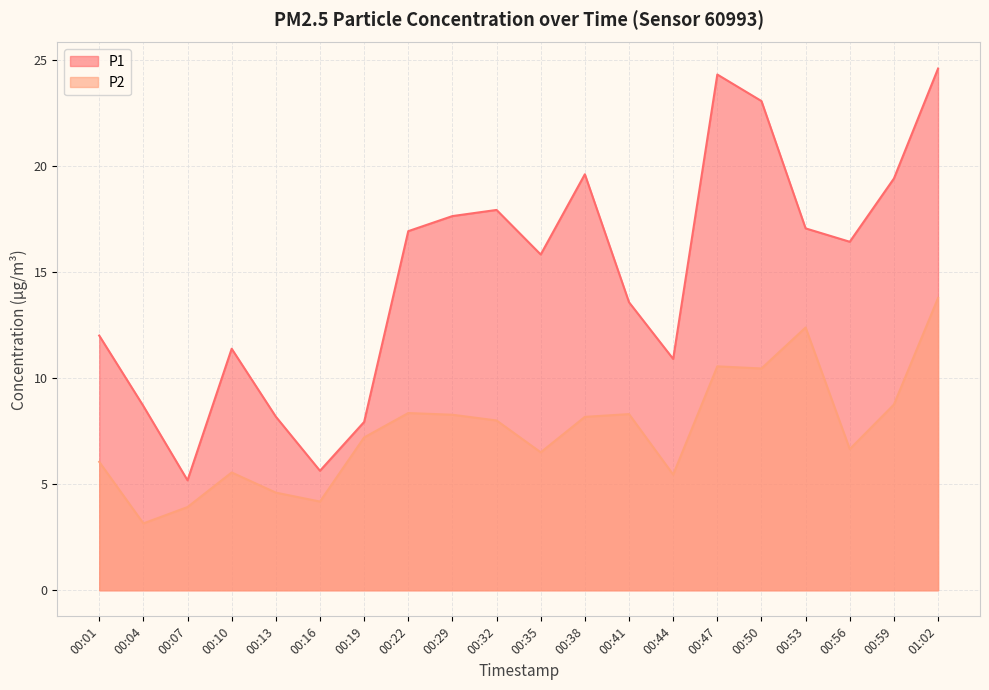

Rank the categories by P2 value from highest to lowest.

01:02, 00:53, 00:47, 00:50, 00:59, 00:22, 00:41, 00:29, 00:38, 00:32, 00:19, 00:56, 00:35, 00:01, 00:10, 00:44, 00:13, 00:16, 00:07, 00:04